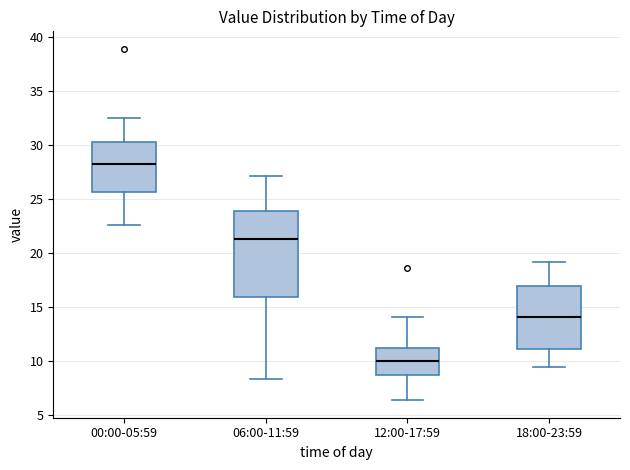

Where does the upper whisker of the box for 18:00-23:59 end on the y-axis? The values are not printed on the chart, so give them approximately, as read against the axis.

19.0